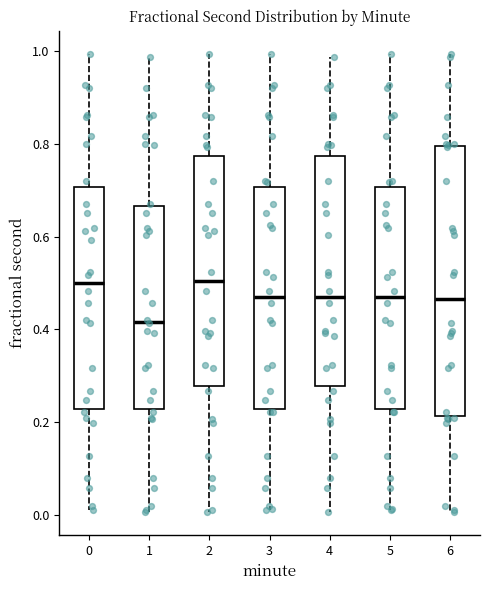

Reading left to right, transcribe this box plot: for each box, give where its median line is, the range the box spans, and where its two whiskers end, as read against the y-axis. The values are not printed on the chart, so give them approximately, as read against the axis.

0: median 0.50, box 0.22 to 0.70, whiskers 0.02 to 1.00
1: median 0.42, box 0.22 to 0.66, whiskers 0.00 to 0.98
2: median 0.50, box 0.28 to 0.78, whiskers 0.00 to 1.00
3: median 0.48, box 0.22 to 0.70, whiskers 0.02 to 1.00
4: median 0.48, box 0.28 to 0.78, whiskers 0.00 to 0.98
5: median 0.48, box 0.22 to 0.70, whiskers 0.02 to 1.00
6: median 0.46, box 0.22 to 0.80, whiskers 0.00 to 1.00